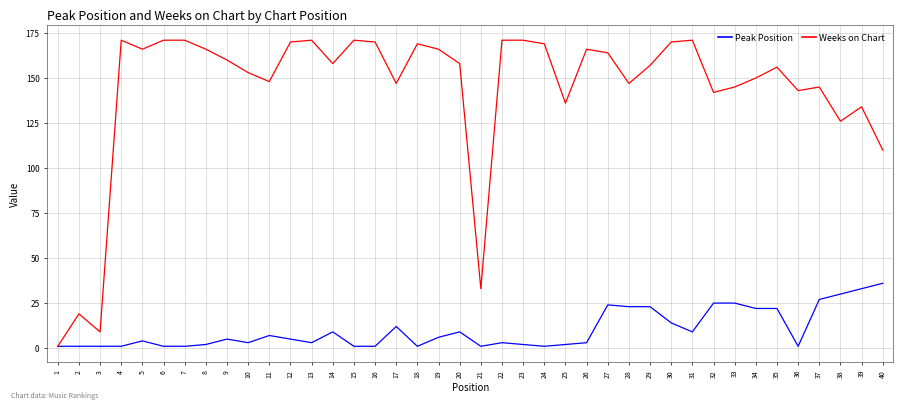

Which series has the largest range (max minus min)?

Weeks on Chart